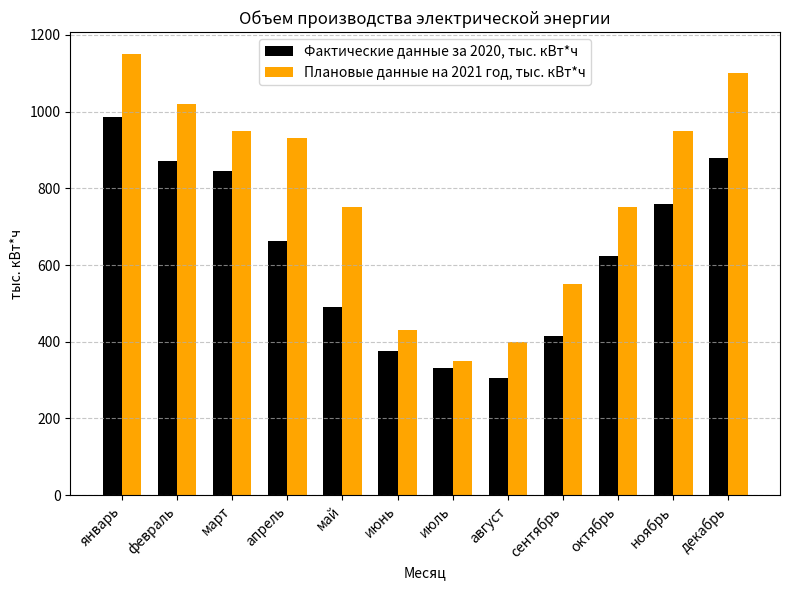

What are all the series names shown in the legend?

Фактические данные за 2020, тыс. кВт*ч, Плановые данные на 2021 год, тыс. кВт*ч